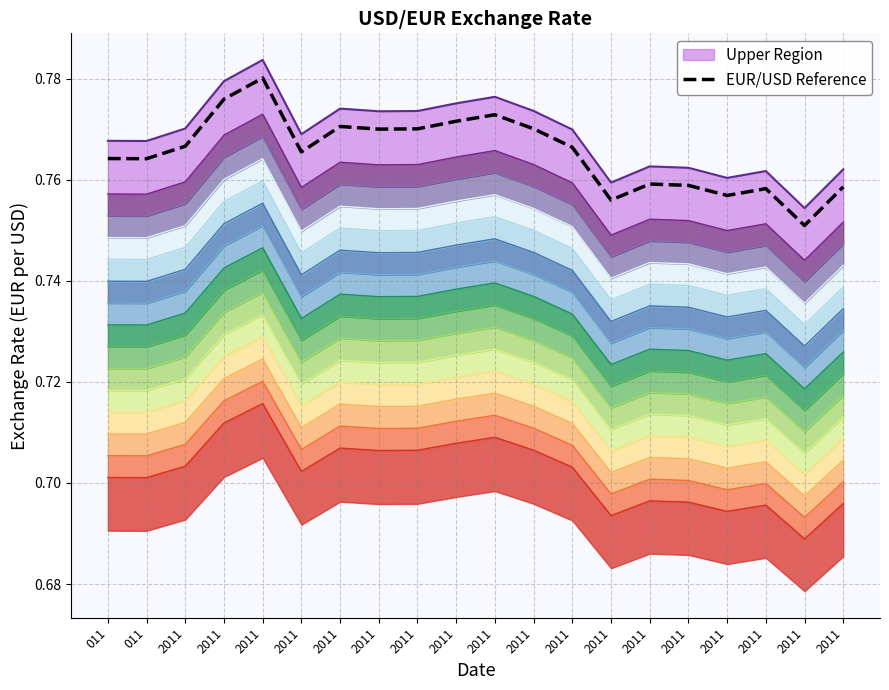

What is the value of the 14th point from the left?

0.8